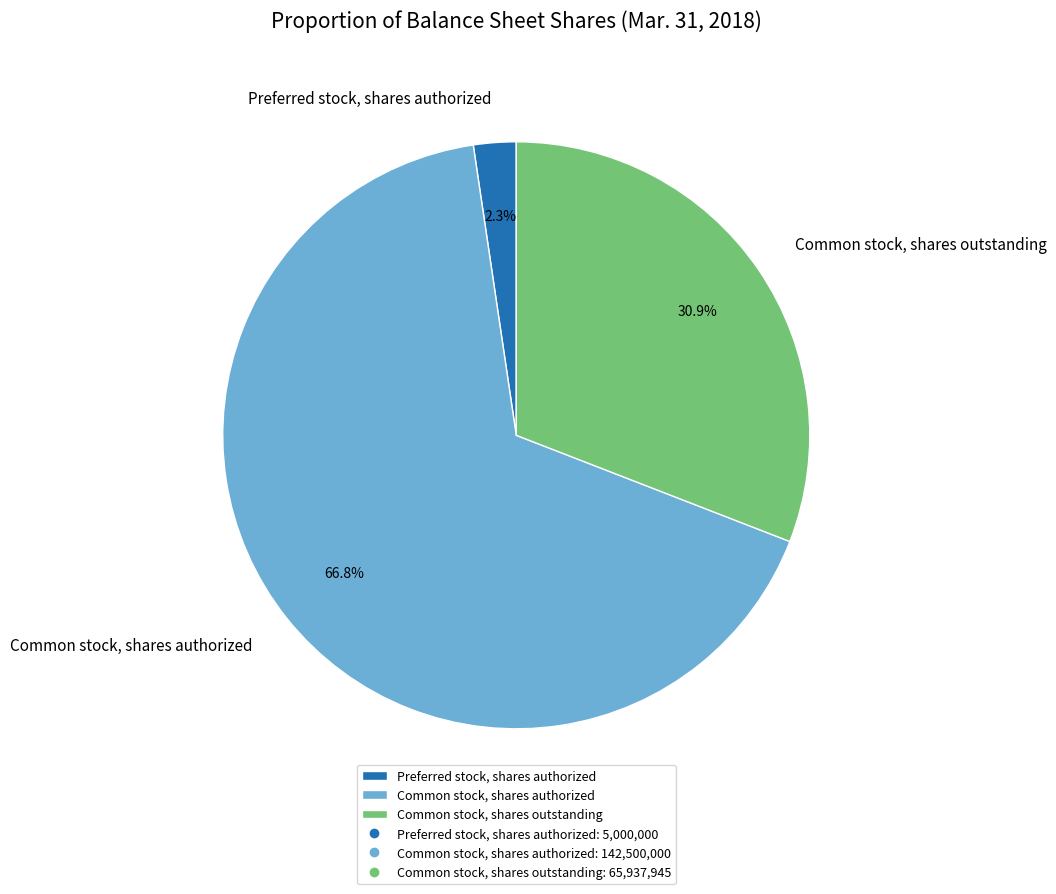

How many segments does this pie chart have?

3